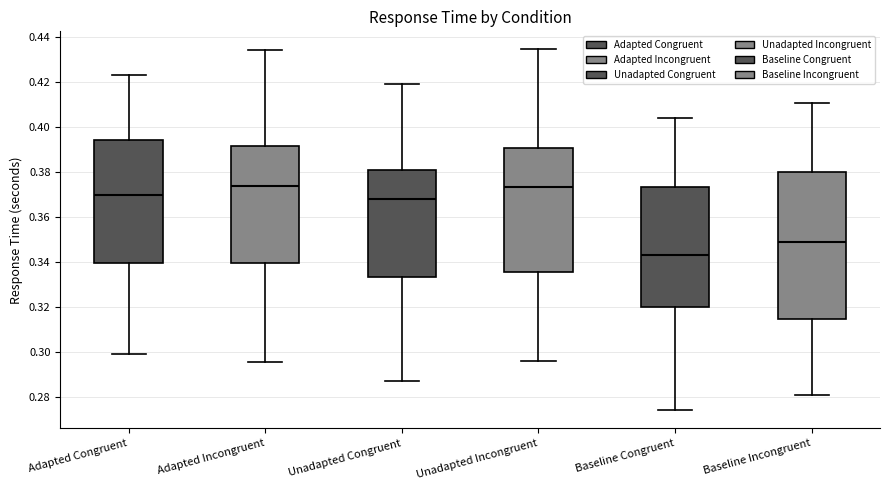

Which box is the tallest, from its lower edge to its upper edge?

Baseline Incongruent